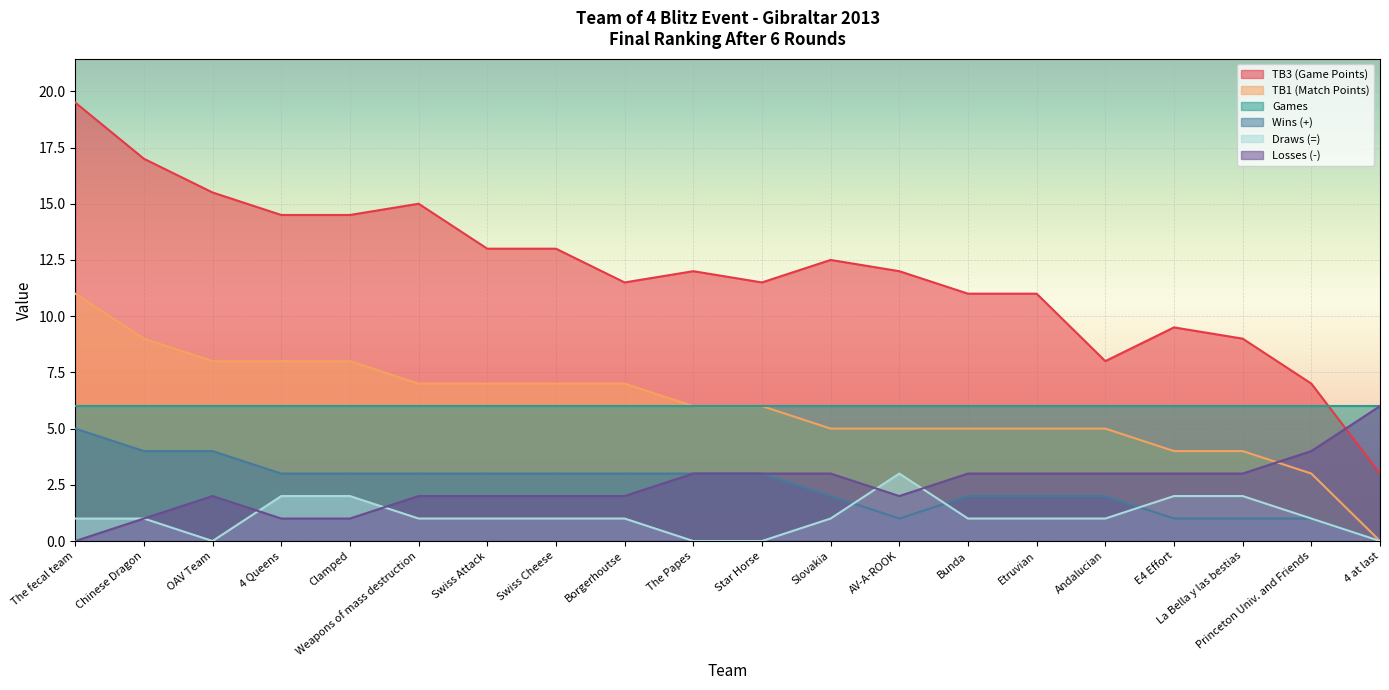

At 4 Queens, list the series in order from smallest to largest.

Losses (-), Draws (=), Wins (+), Games, TB1 (Match Points), TB3 (Game Points)